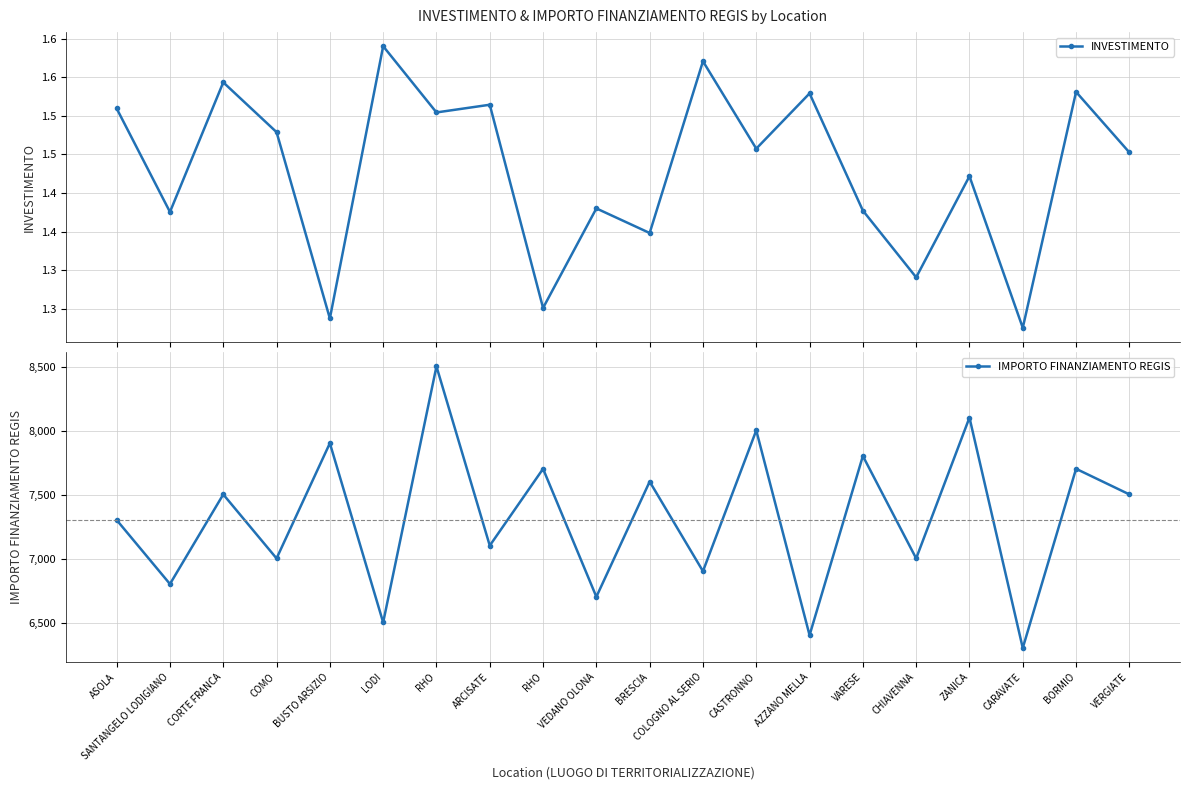

Is this an area chart (filled region under the line)?

No